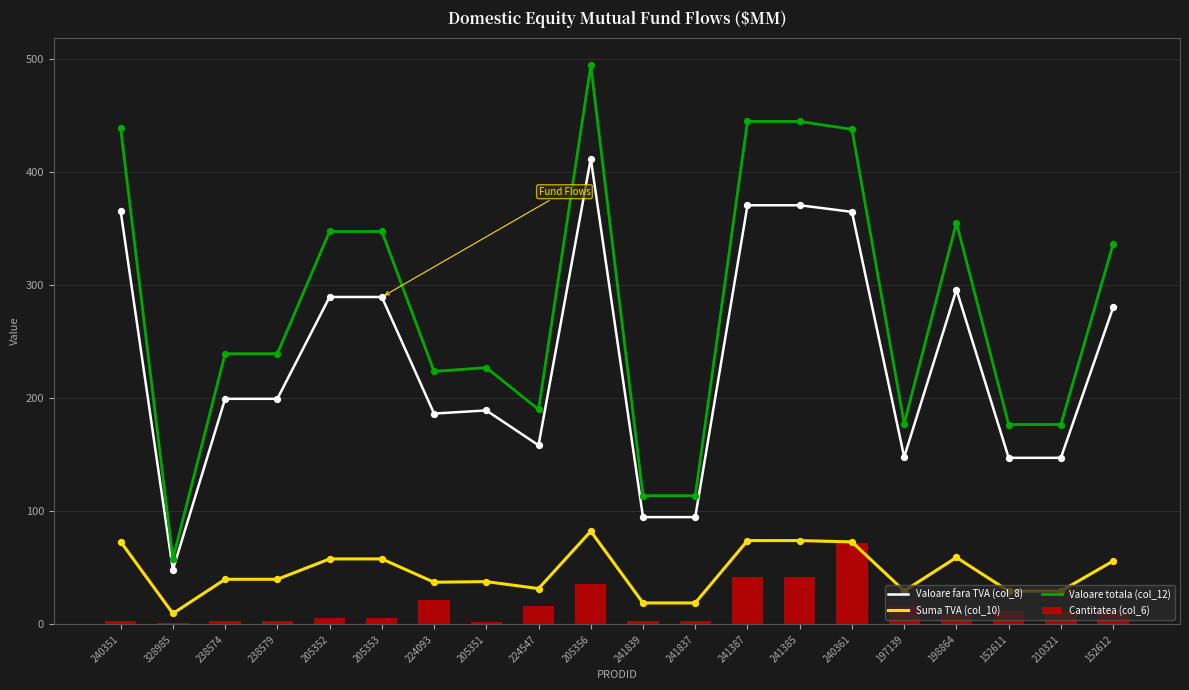

At how many categories does at least one series exceed 325?

9